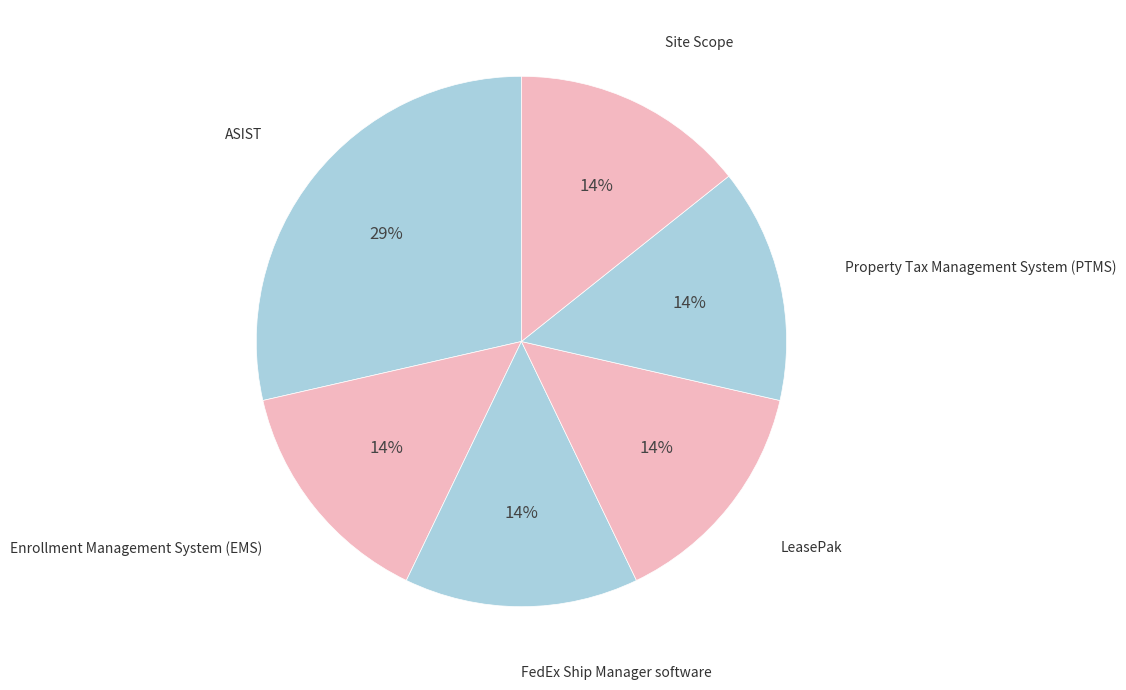

How many slices are in this pie chart?

6